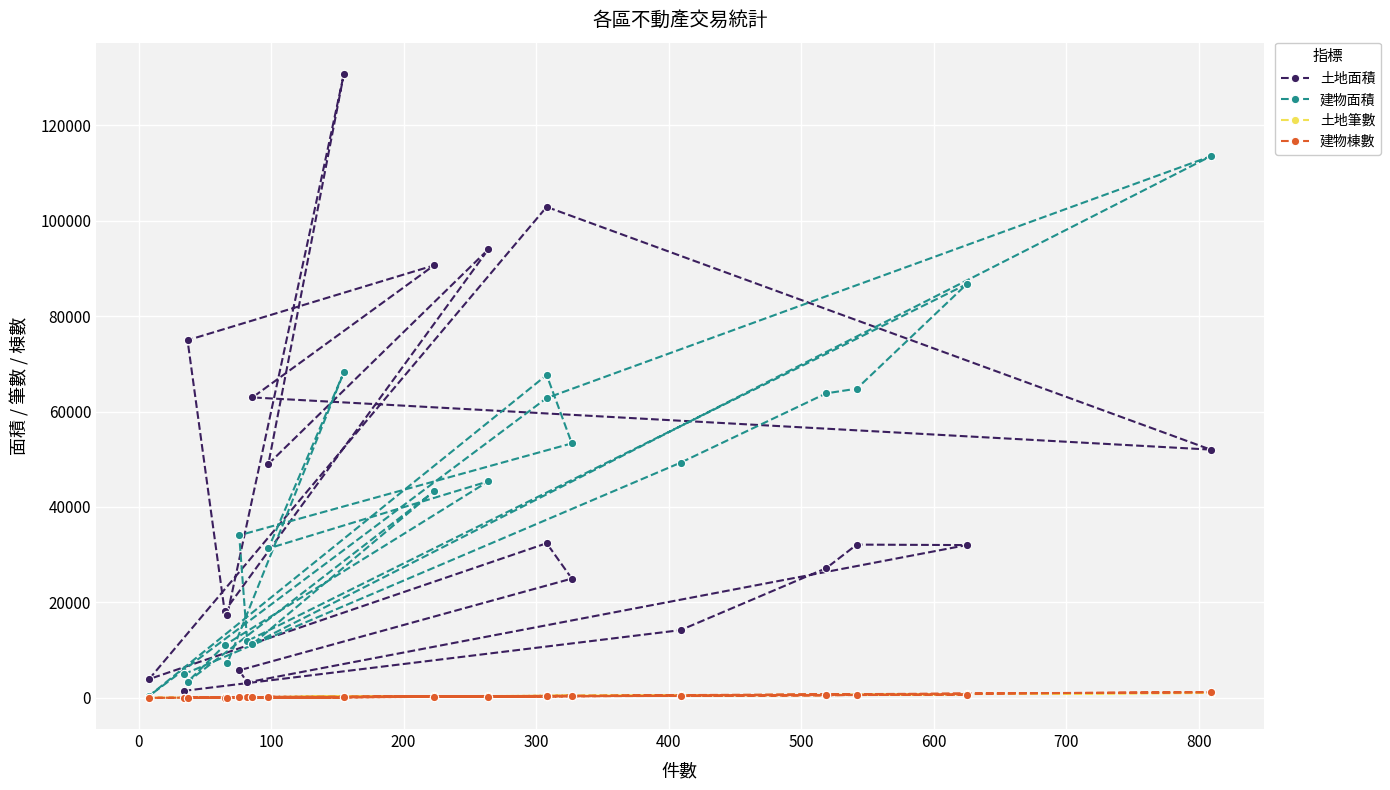

True or false: 土地面積 has more than 2 interior local peaks.

True